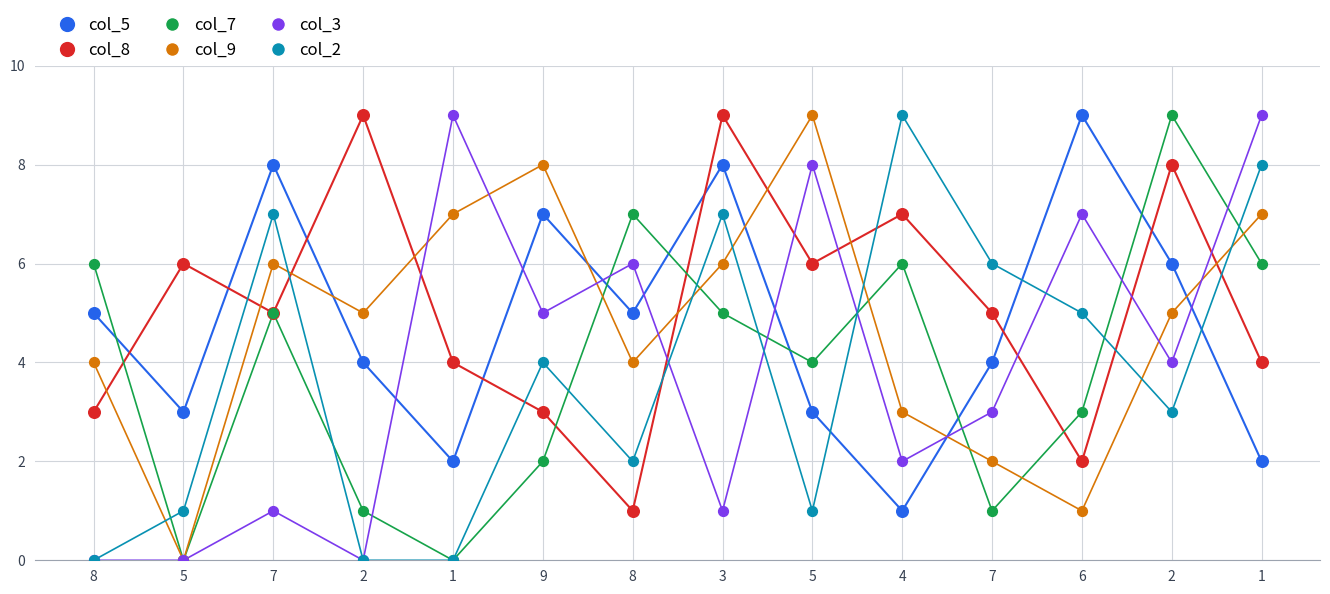

Is the value of col_2 at 8 greater than the value of col_9 at 7?

No